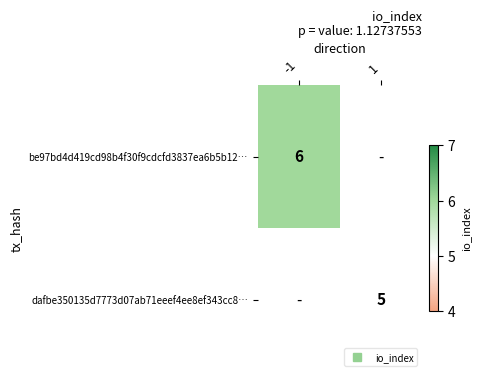

At how many categories does at least one series exceed 5?

1